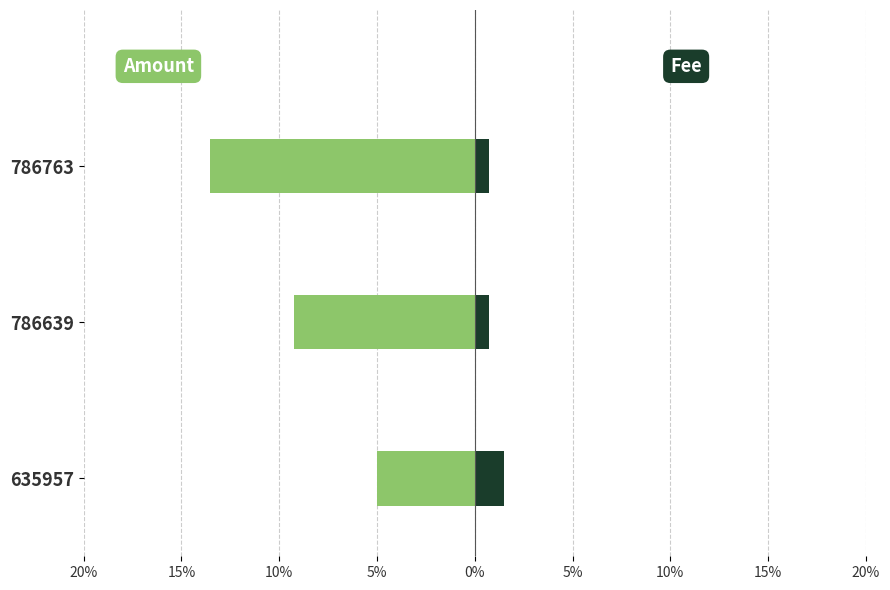

The Fee series shows 0.0 at 635957. True or false?

True